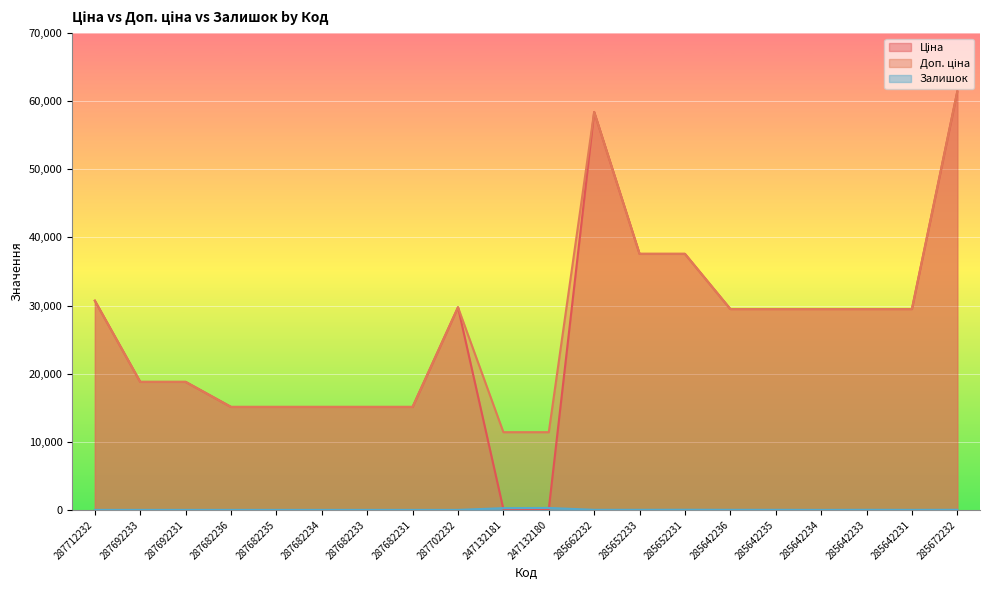

What are all the series names shown in the legend?

Ціна, Доп. ціна, Залишок